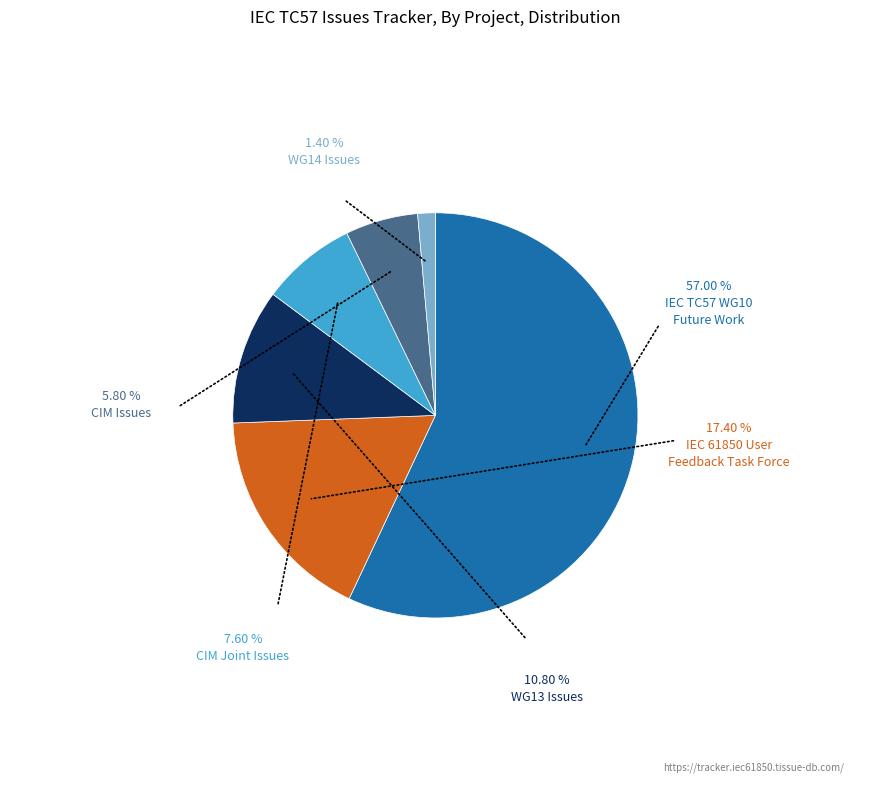

Is there any slice that represents more than half of the pie?

Yes